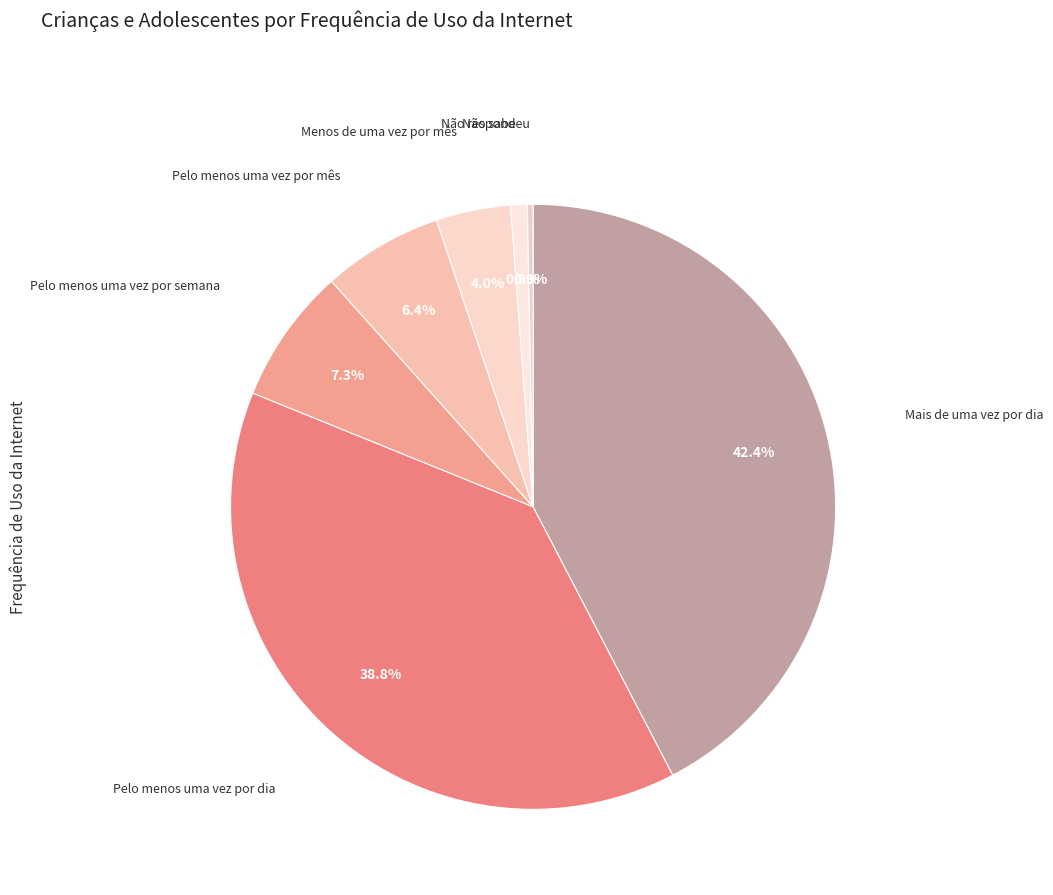

To the nearest percent, what is the difference between the Pelo menos uma vez por mês and Pelo menos uma vez por dia slice percentages?

32%